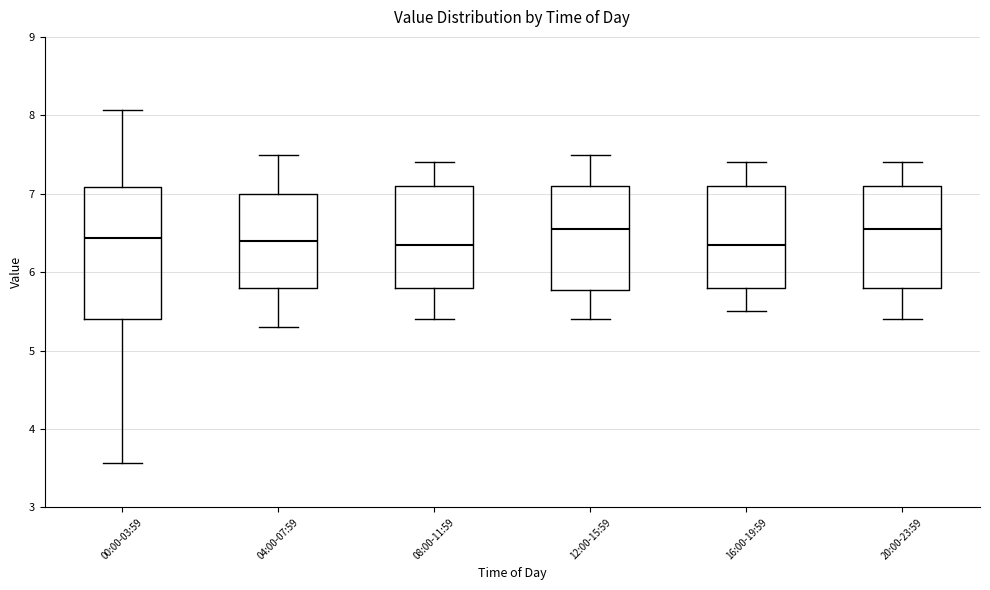

Where is the lower edge of the box for 00:00-03:59 on the y-axis? The values are not printed on the chart, so give them approximately, as read against the axis.

5.4